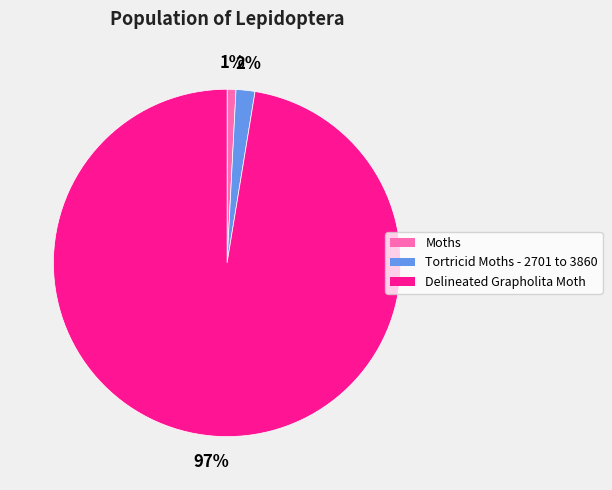

Combined, do Moths and Tortricid Moths - 2701 to 3860 account for over 50%?

No